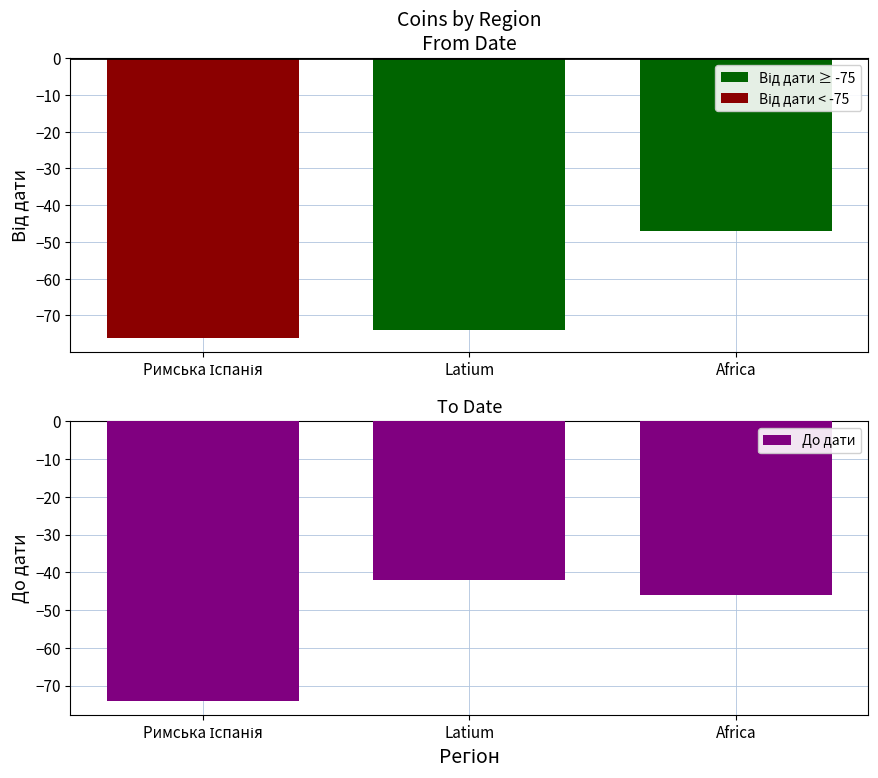

What is the label of the 3rd bar from the left?

Africa